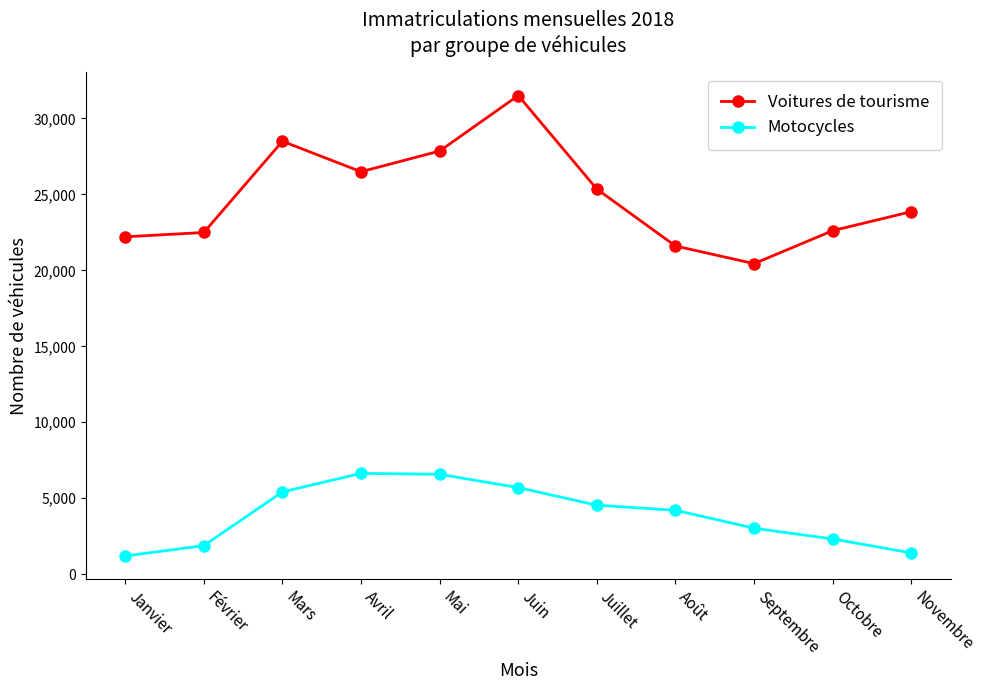

True or false: Voitures de tourisme and Motocycles intersect in this chart.

False